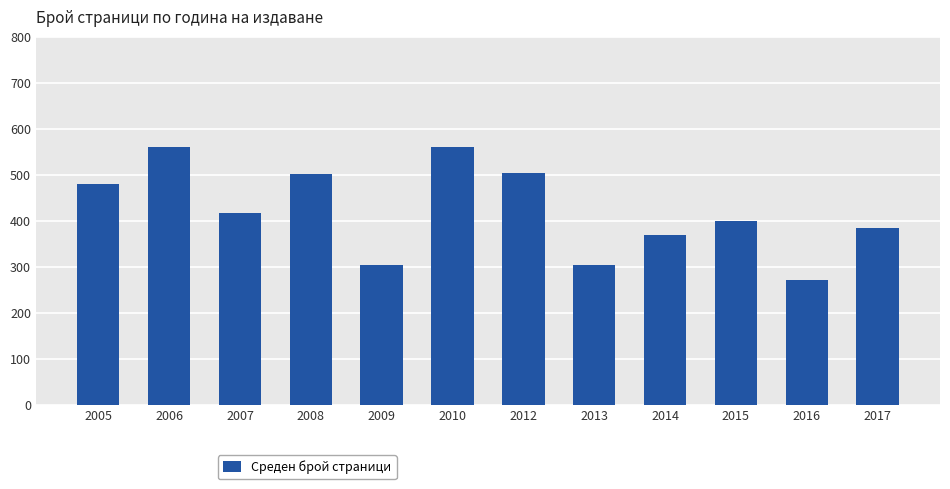

Where does the data first go above 416?

2005